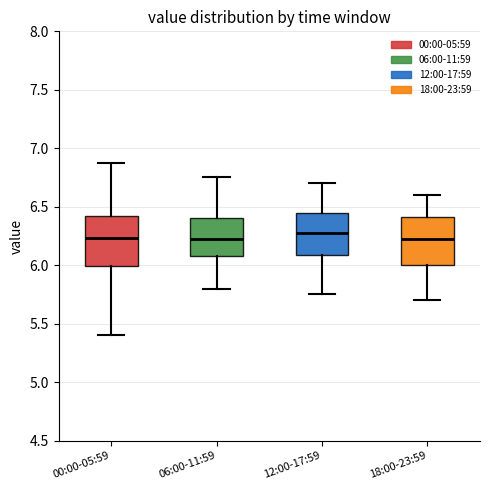

Reading left to right, read every box against the y-axis: the position of its median line, the range the box covers, and the ends of its whiskers. The values are not printed on the chart, so give them approximately, as read against the axis.

00:00-05:59: median 6.25, box 6.00 to 6.40, whiskers 5.40 to 6.85
06:00-11:59: median 6.25, box 6.10 to 6.40, whiskers 5.80 to 6.75
12:00-17:59: median 6.30, box 6.10 to 6.45, whiskers 5.75 to 6.70
18:00-23:59: median 6.25, box 6.00 to 6.40, whiskers 5.70 to 6.60